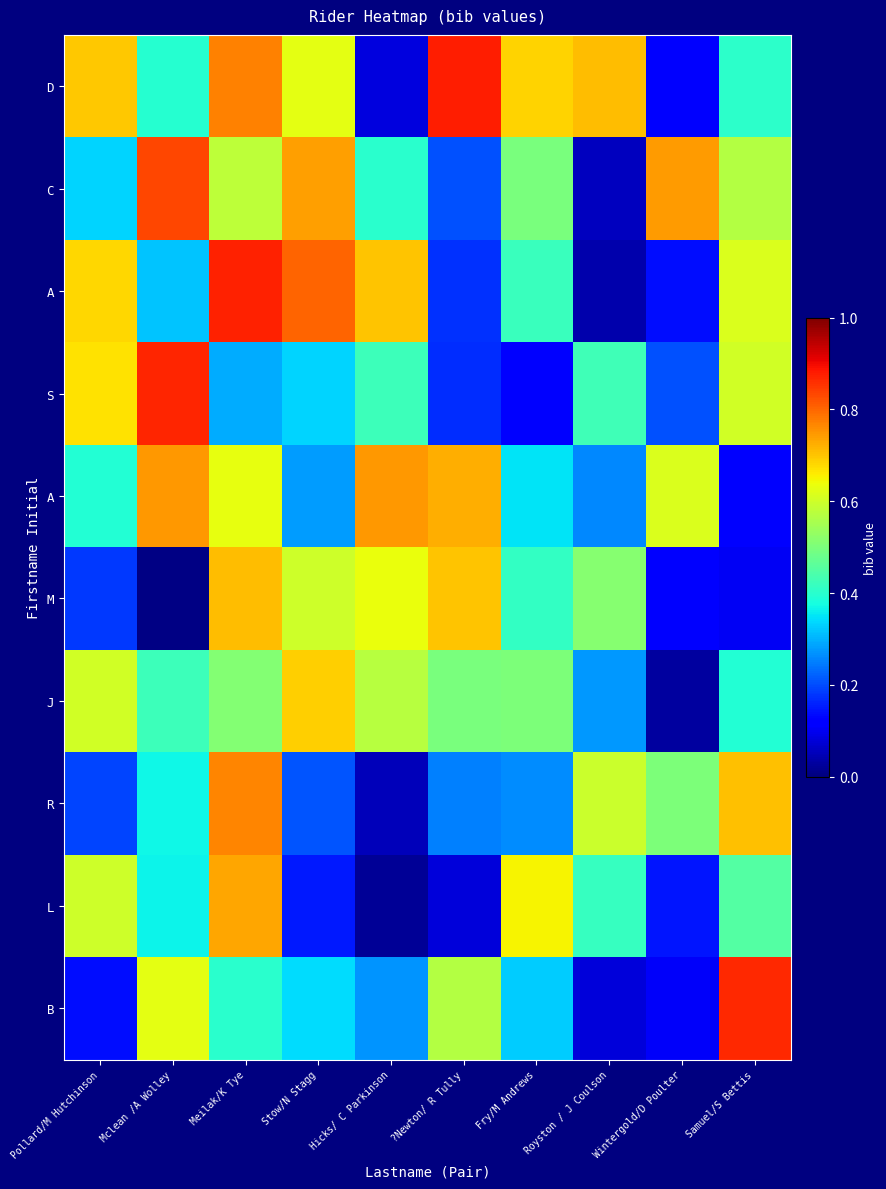

What is the total value across all series at Meilak/K Tye?

6.3